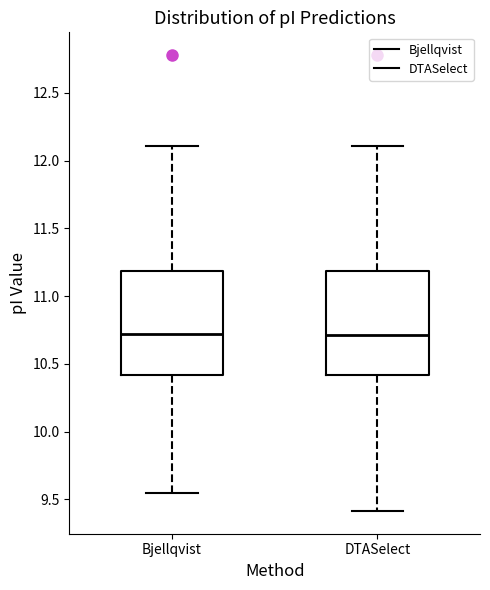

Reading left to right, transcribe this box plot: for each box, give where its median line is, the range the box spans, and where its two whiskers end, as read against the y-axis. The values are not printed on the chart, so give them approximately, as read against the axis.

Bjellqvist: median 10.70, box 10.40 to 11.20, whiskers 9.55 to 12.10
DTASelect: median 10.70, box 10.40 to 11.20, whiskers 9.40 to 12.10